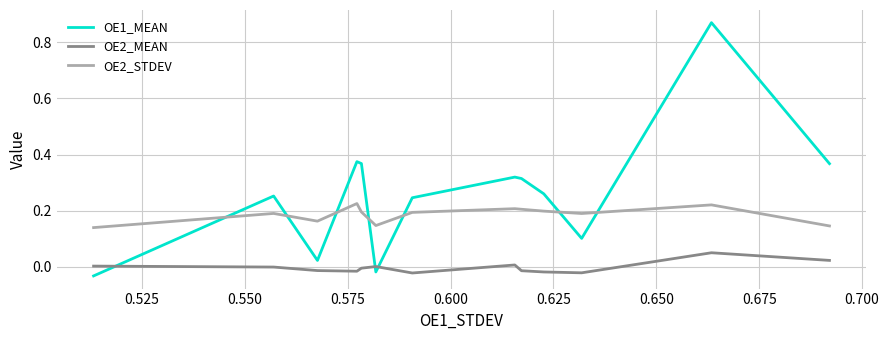

List the series in order of their peak value, highest first.

OE1_MEAN, OE2_STDEV, OE2_MEAN